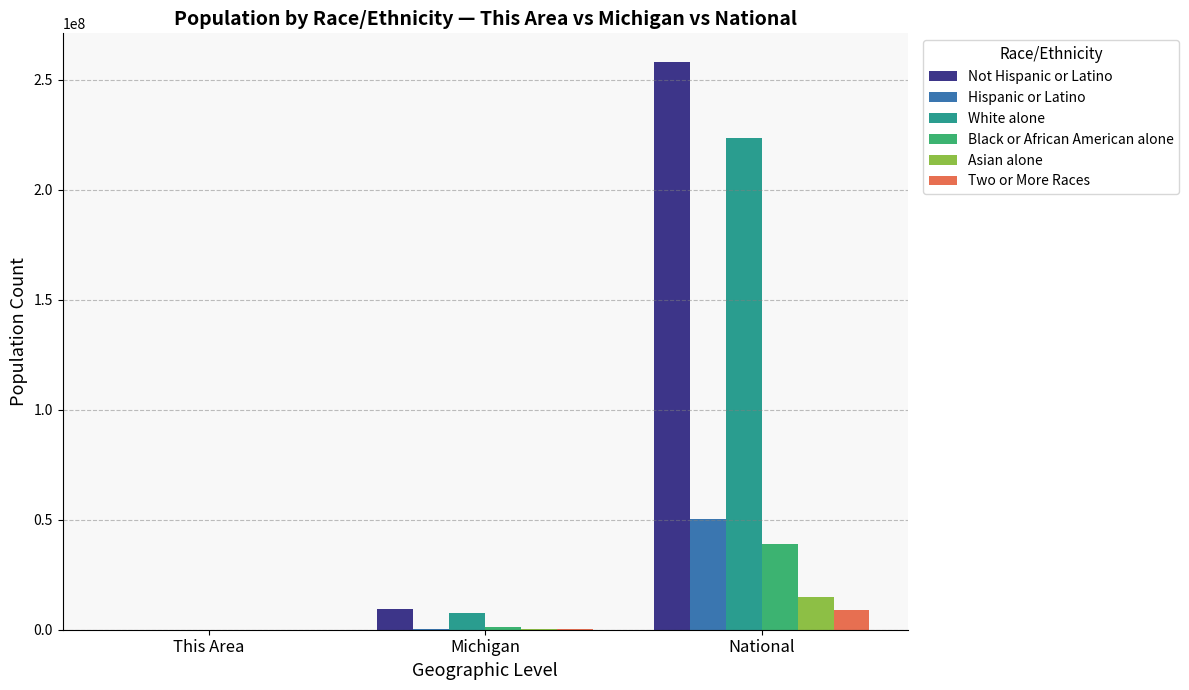

Is it true that Hispanic or Latino equals 50477594 at National?

True